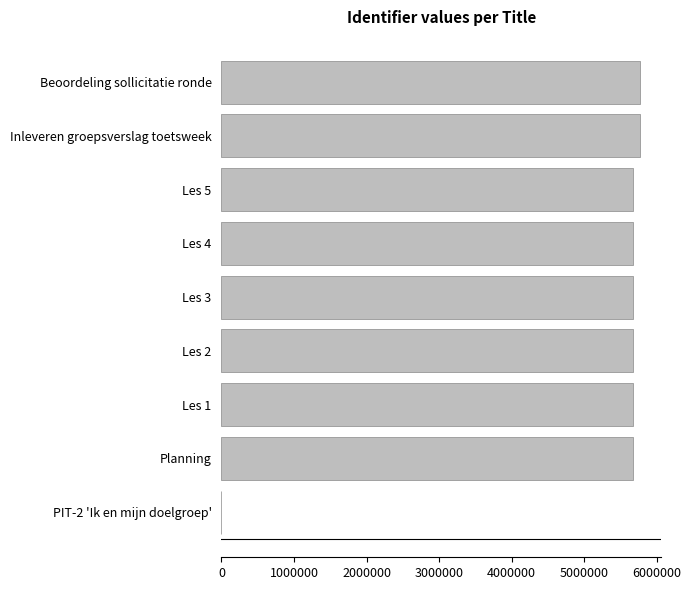

At which label is the value closest to 2888814?

Planning